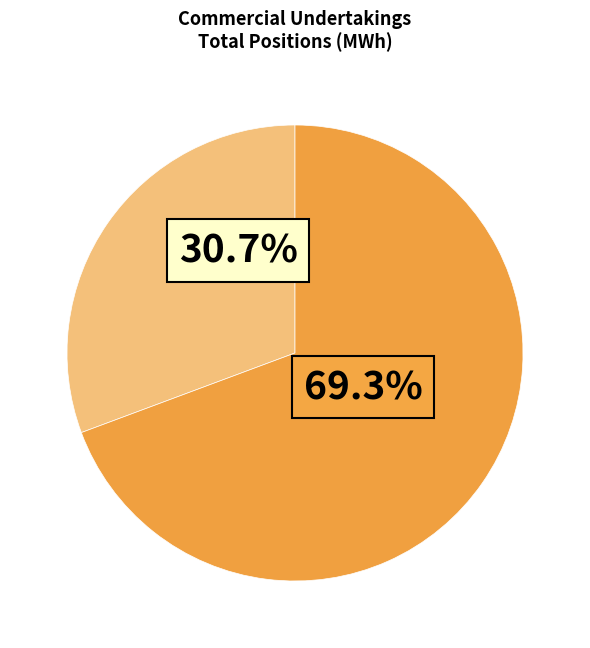

Is there a majority slice in this chart?

Yes